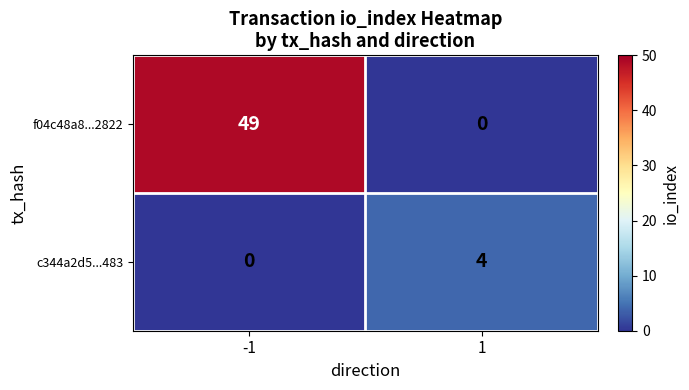

Which series has the largest range (max minus min)?

f04c48a8...2822